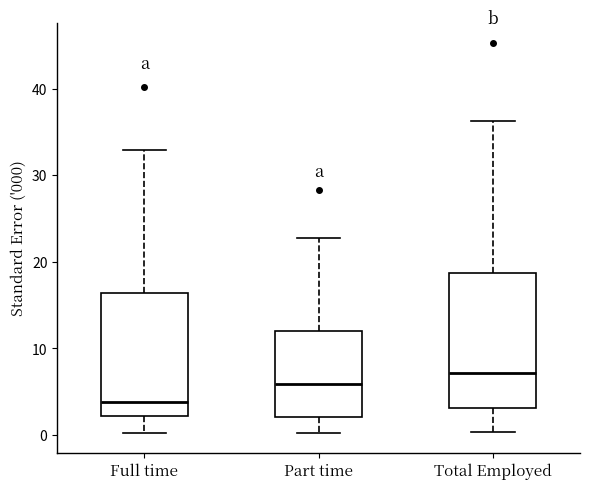

Where is the lower edge of the box for Total Employed on the y-axis? The values are not printed on the chart, so give them approximately, as read against the axis.

3